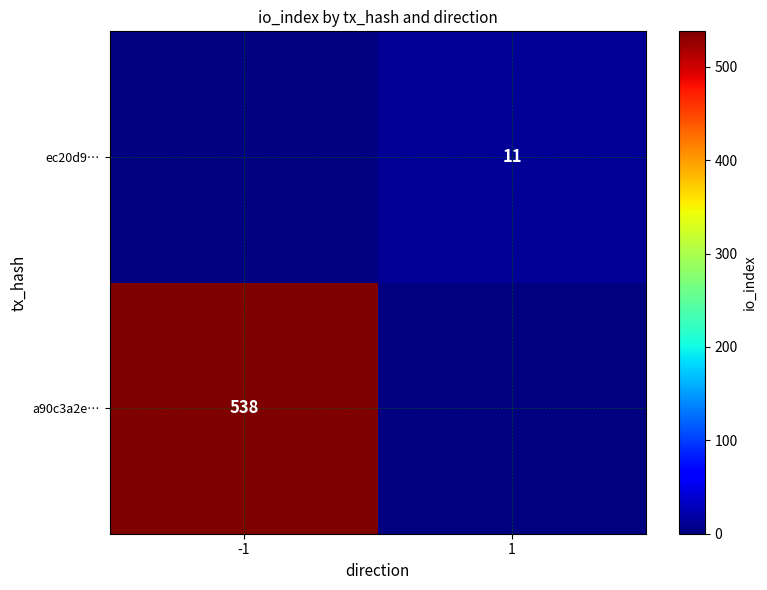

Is it true that ec20d9… equals 3 at 1?

False